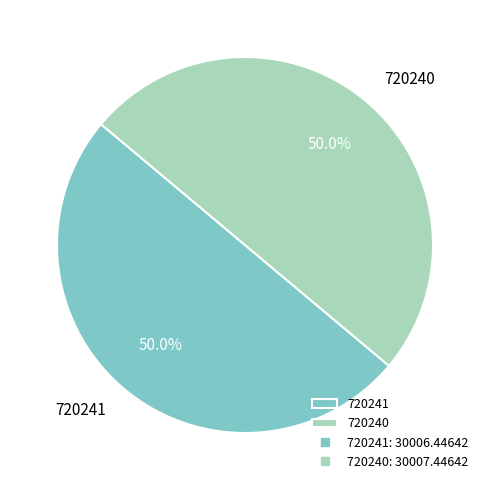

Approximately how many times larger is the value at 720241 compared to 720240?

1.0